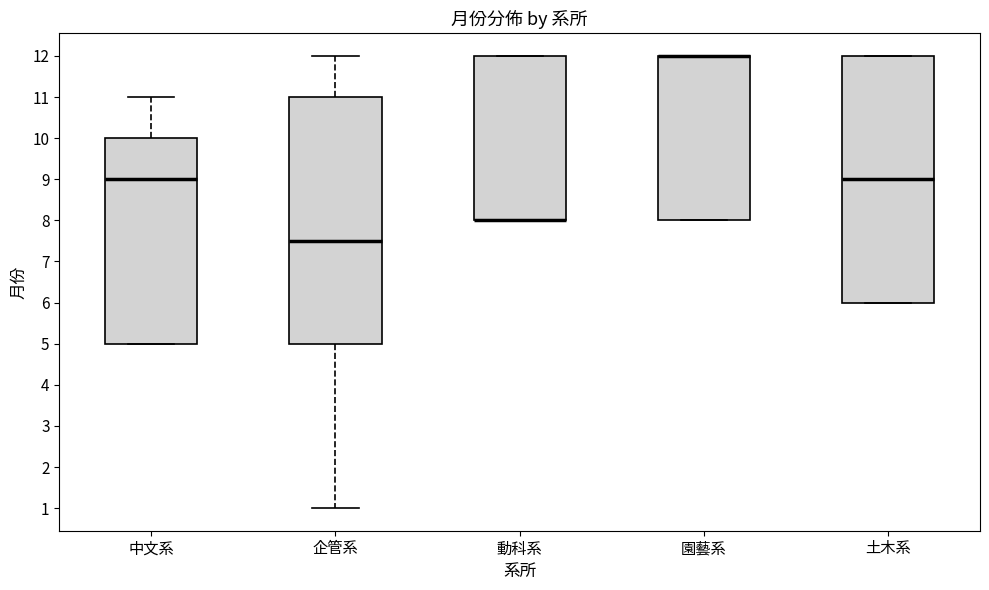

Reading left to right, transcribe this box plot: for each box, give where its median line is, the range the box spans, and where its two whiskers end, as read against the y-axis. The values are not printed on the chart, so give them approximately, as read against the axis.

中文系: median 9.0, box 5.0 to 10.0, whiskers 5.0 to 11.0
企管系: median 7.5, box 5.0 to 11.0, whiskers 1.0 to 12.0
動科系: median 8.0 (drawn on the box's lower edge), box 8.0 to 12.0, whiskers 8.0 to 12.0
園藝系: median 12.0 (drawn on the box's upper edge), box 8.0 to 12.0, whiskers 8.0 to 12.0
土木系: median 9.0, box 6.0 to 12.0, whiskers 6.0 to 12.0